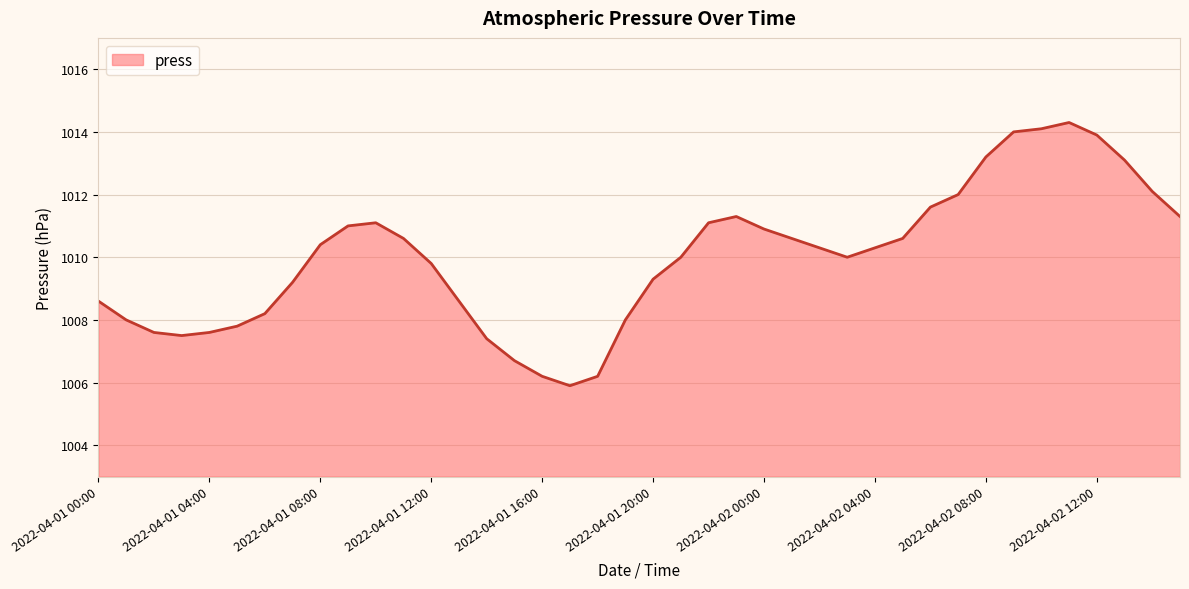

What is the difference between the maximum and minimum values?

8.4